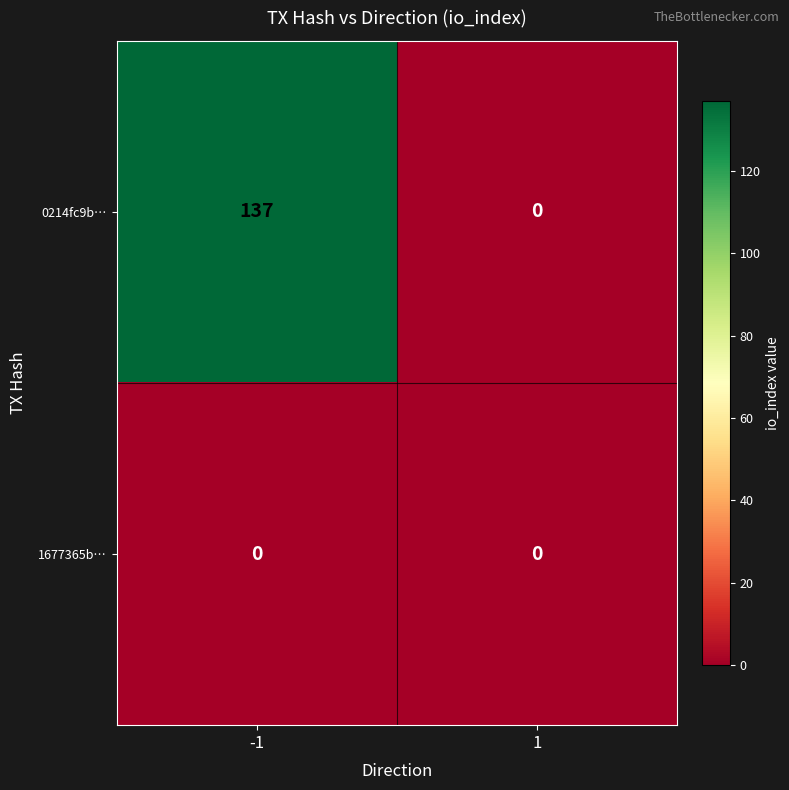

Count the number of categories in the chart.

2